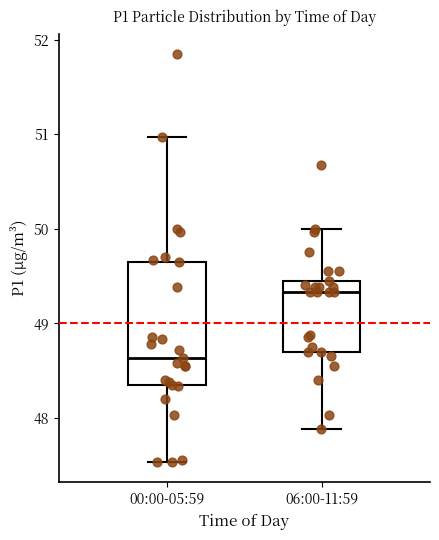

Reading left to right, read every box against the y-axis: the position of its median line, the range the box covers, and the ends of its whiskers. The values are not printed on the chart, so give them approximately, as read against the axis.

00:00-05:59: median 48.6, box 48.4 to 49.7, whiskers 47.5 to 51.0
06:00-11:59: median 49.3, box 48.7 to 49.5, whiskers 47.9 to 50.0